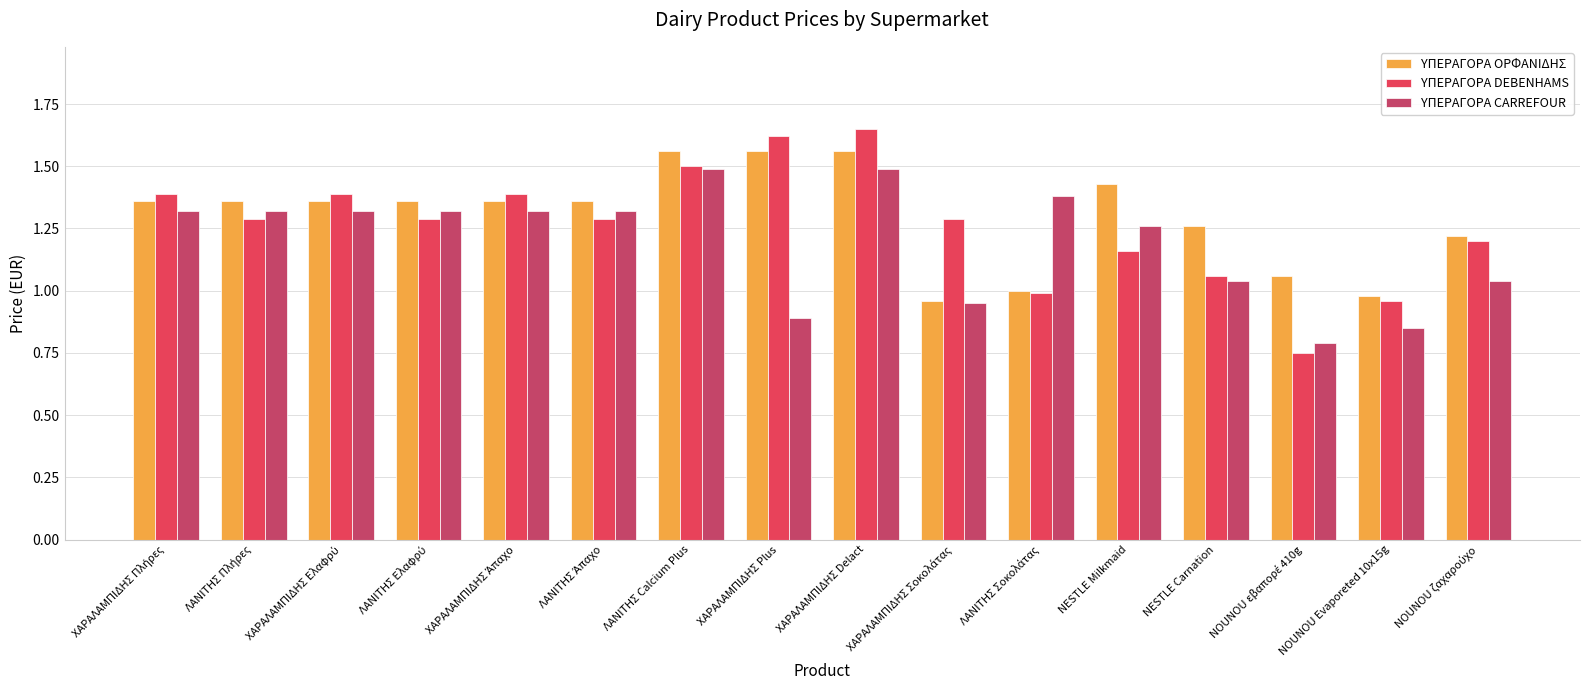

At which category is the sum across all series the highest?

ΧΑΡΑΛΑΜΠΙΔΗΣ Delact